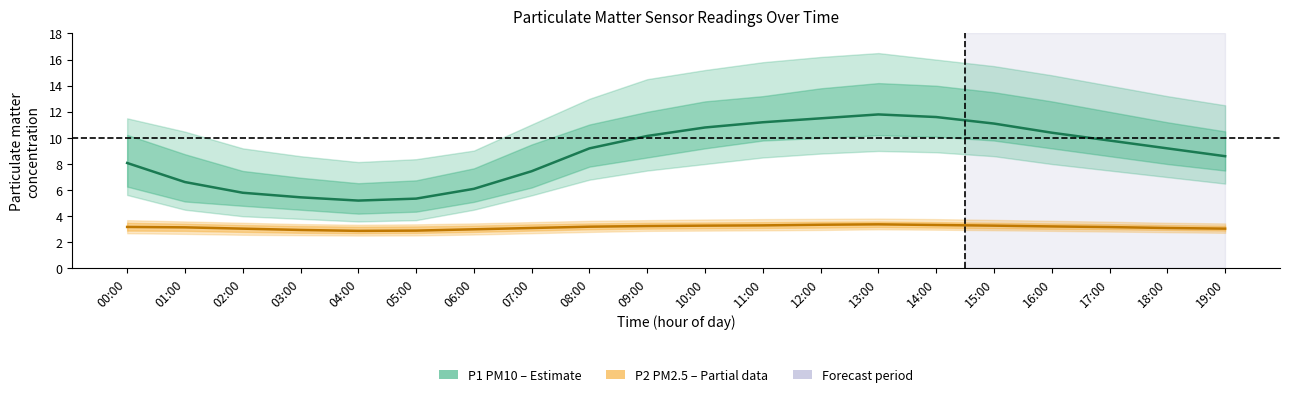

What is the minimum value for P2 (PM2.5) mean?

2.9